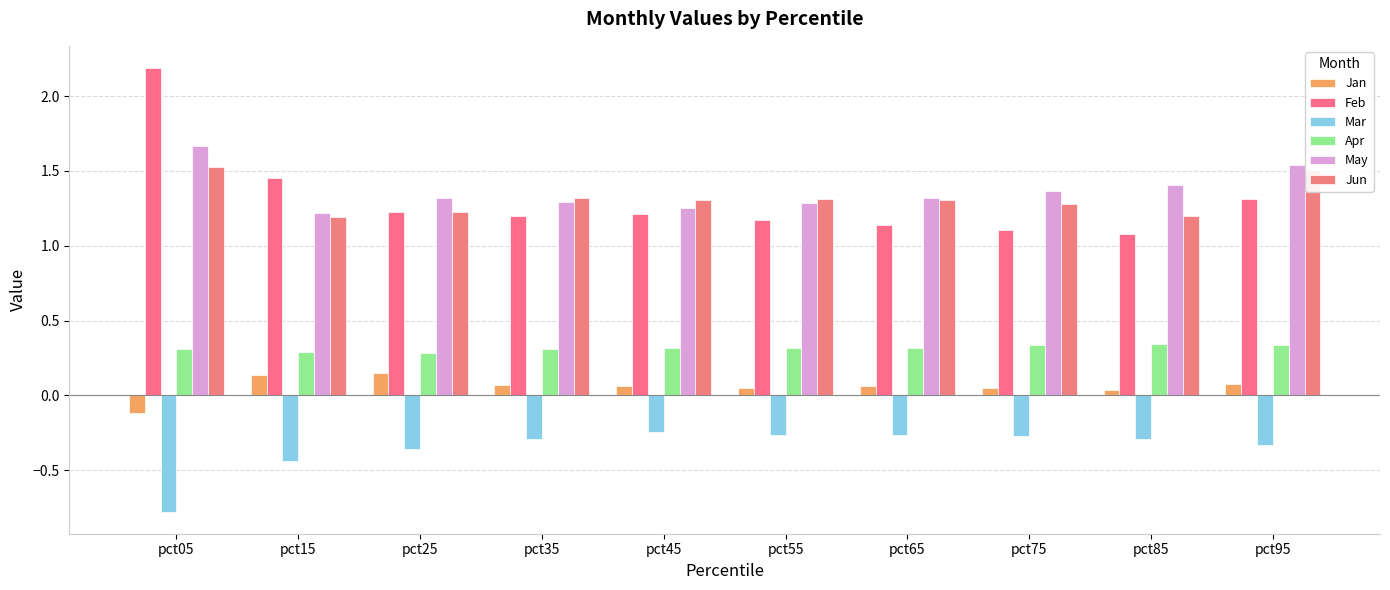

Where is Feb nearest to the value 1?

pct85